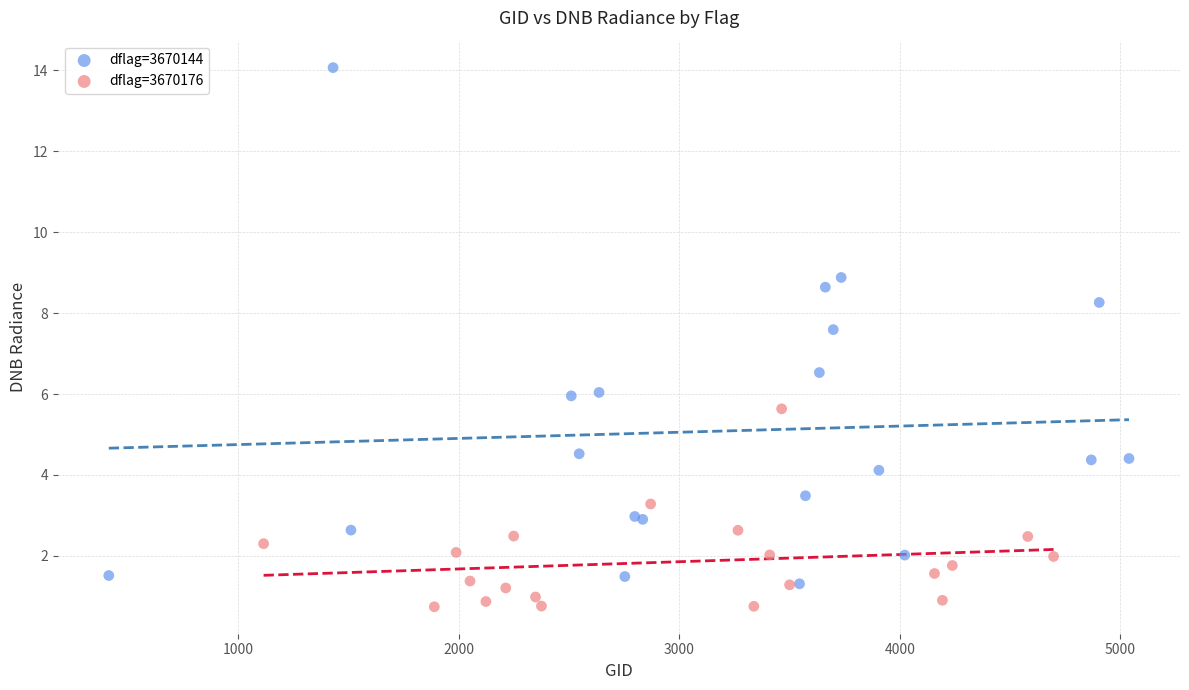

Which series has the largest Y range (max minus min)?

dflag=3670144